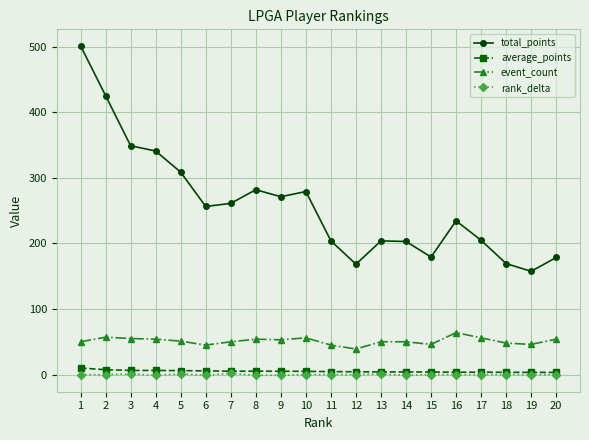

True or false: event_count has more than 2 interior local peaks.

True